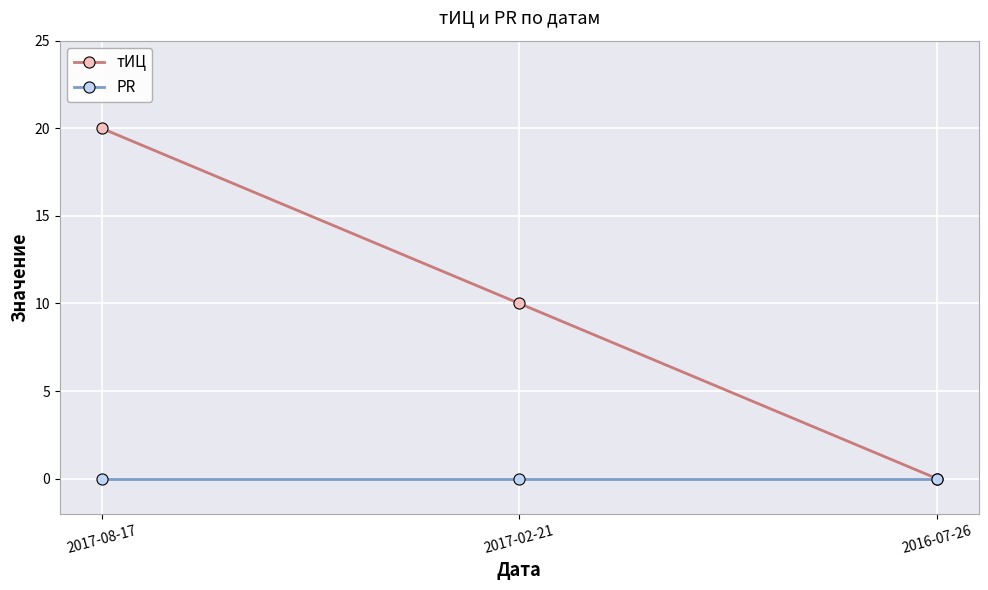

At which category does the chart reach its peak across all series?

2017-08-17